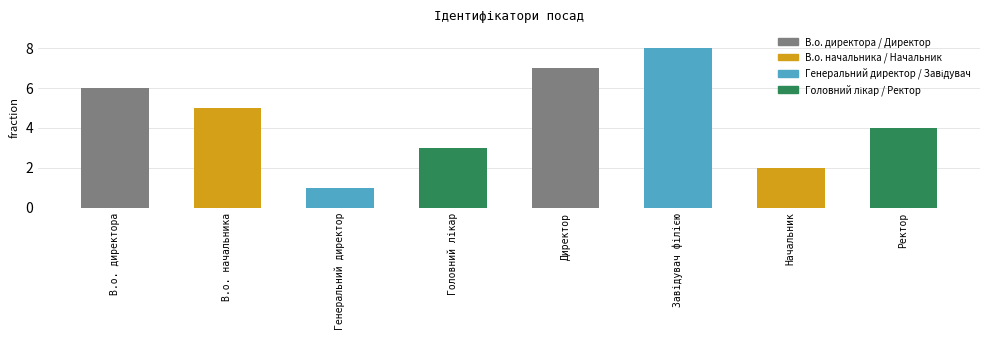

What is the minimum value shown in the chart?

1